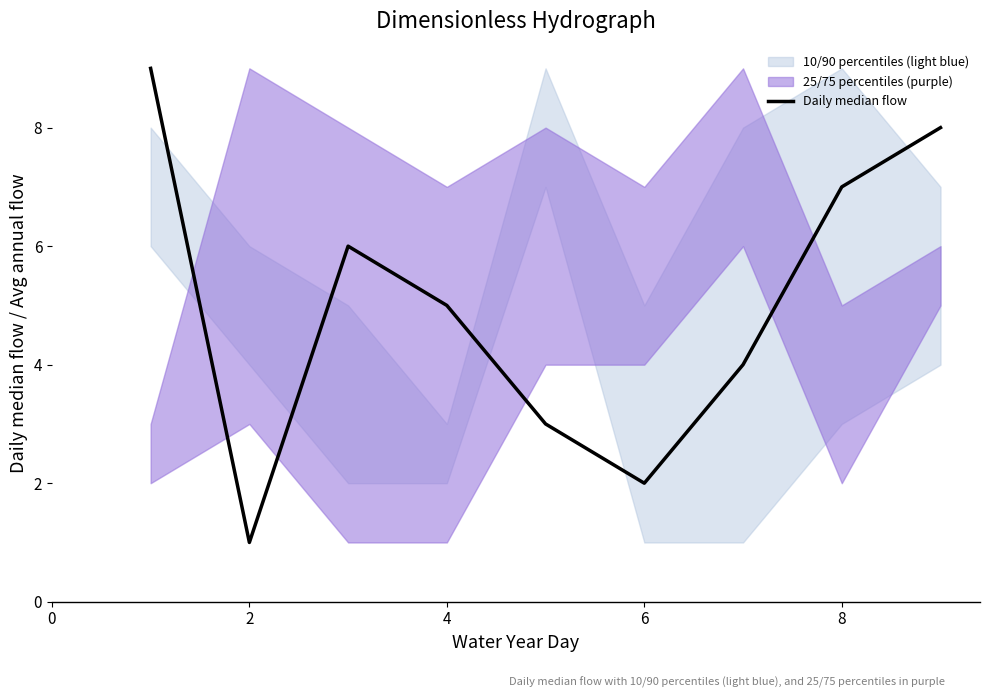

How many values are between 3 and 7?

5